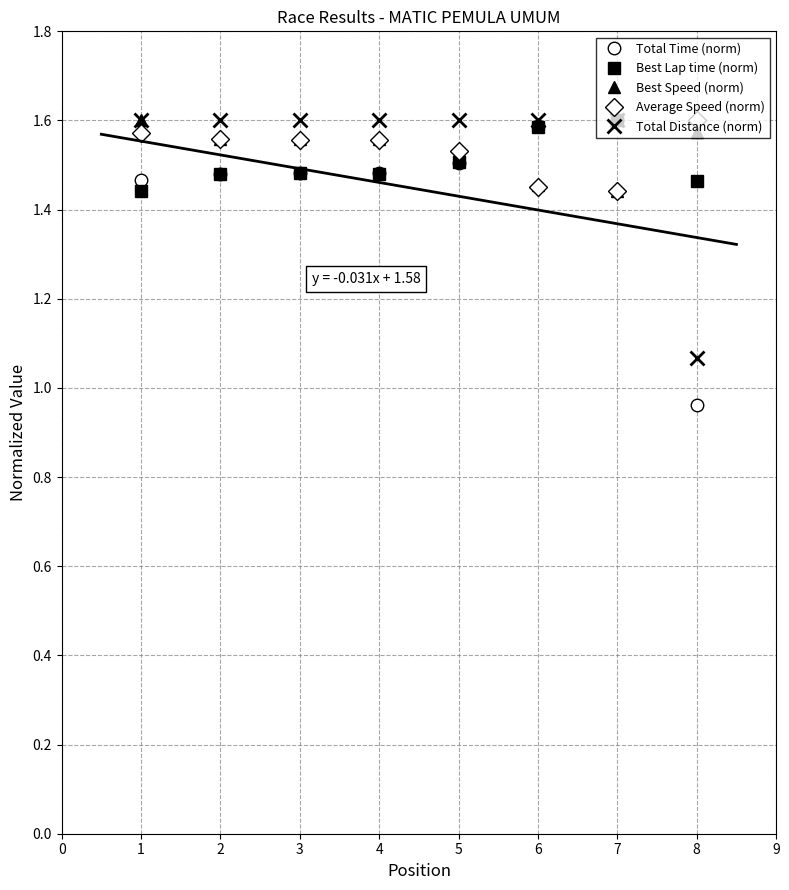

How many data points does each series have?

8